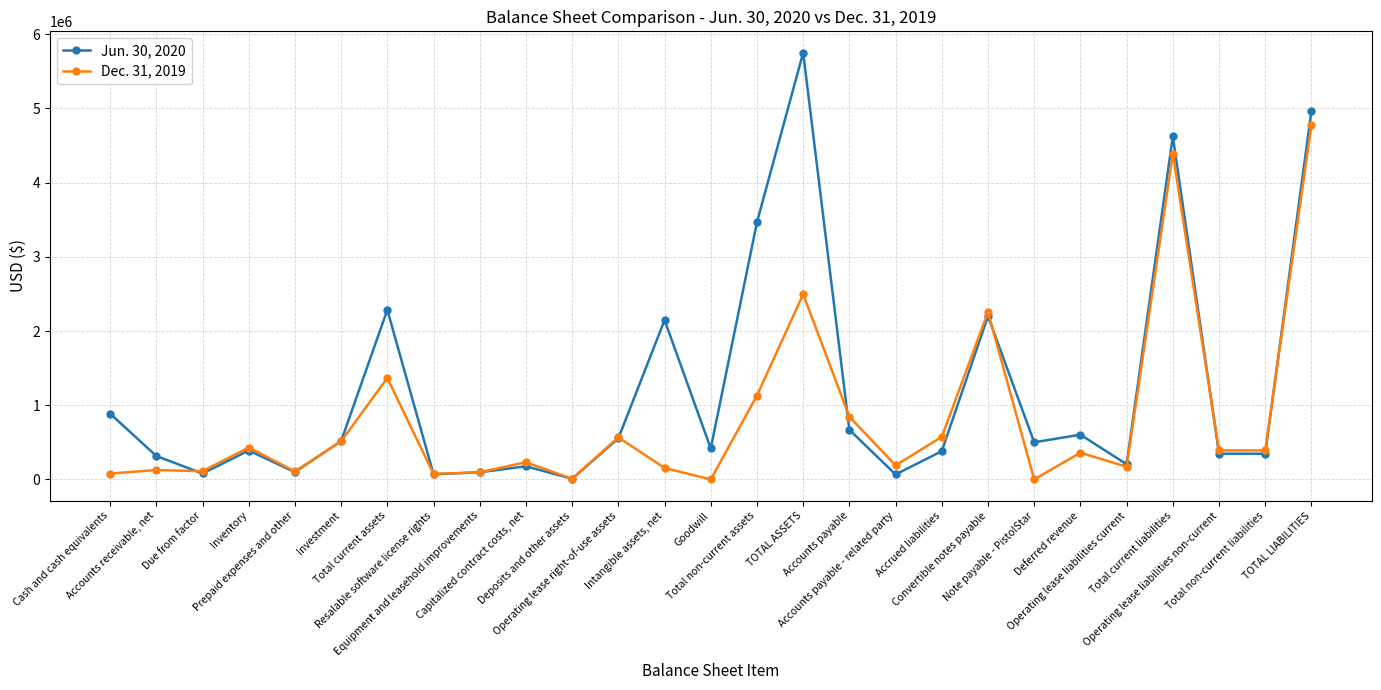

List the series in order of their overall mean, highest first.

Jun. 30, 2020, Dec. 31, 2019